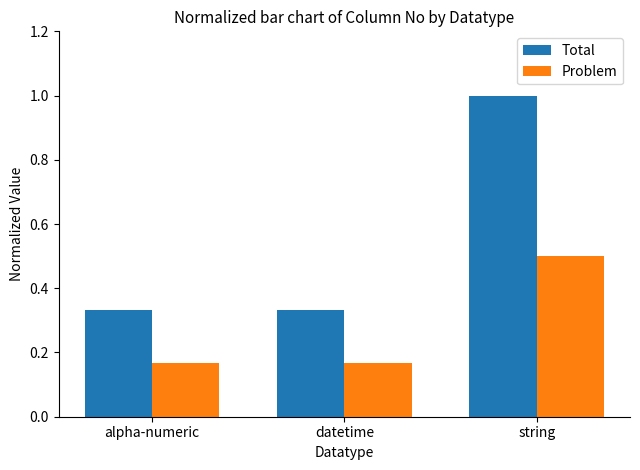

At which category does the chart reach its peak across all series?

string